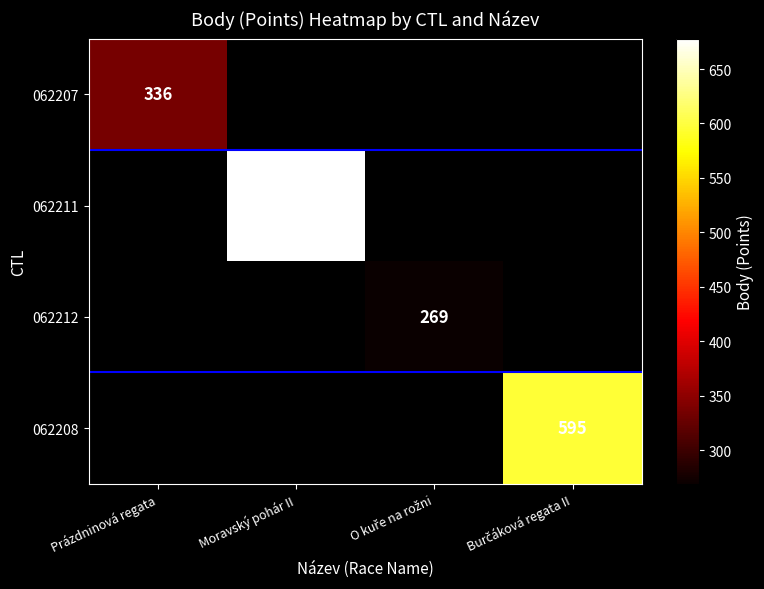

Is it true that 062207 equals 188 at Prázdninová regata?

False